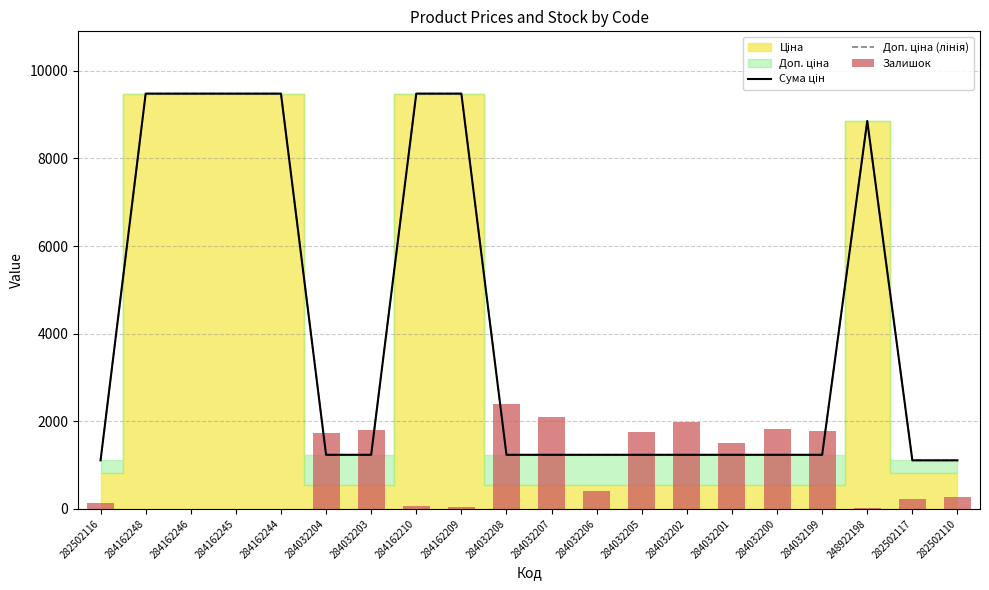

What is the label of the 11th bar from the left?

284032207